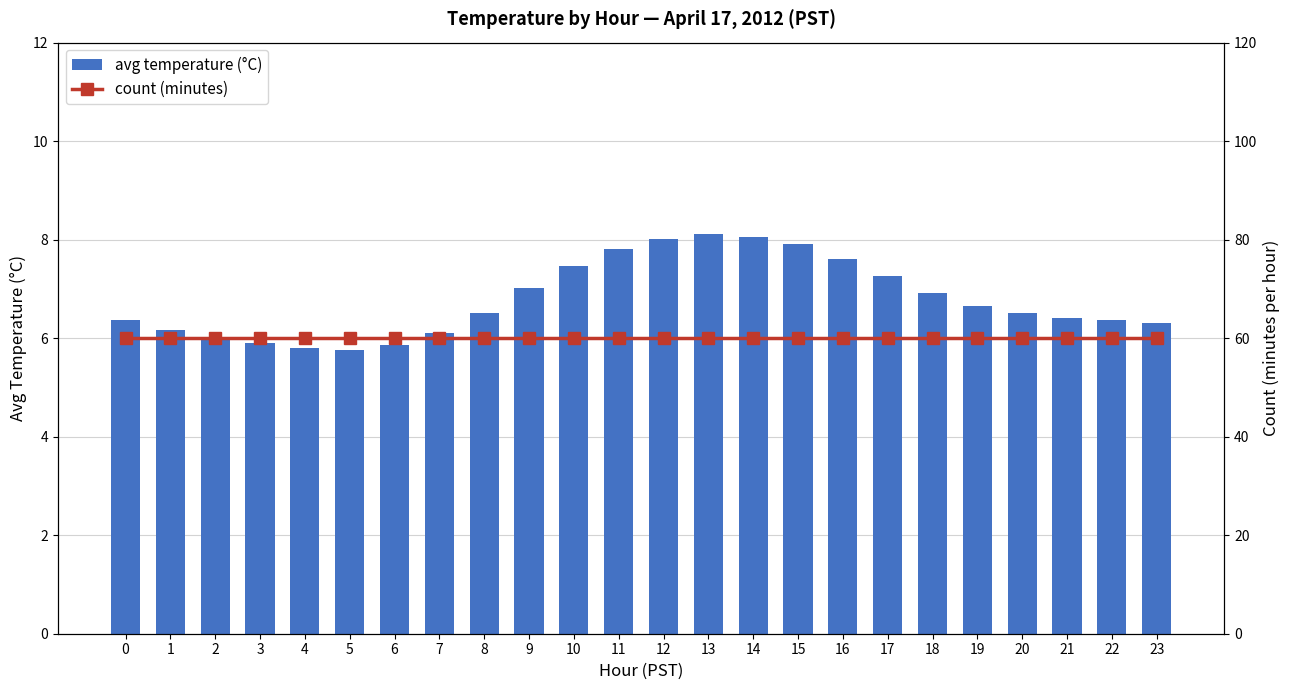

List the series in order of their peak value, highest first.

count (minutes), avg temperature (°C)